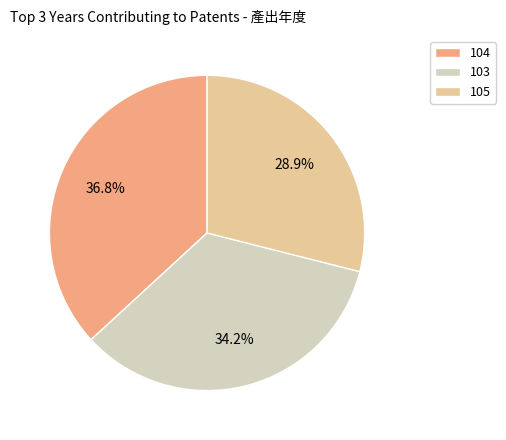

True or false: 105 accounts for 14% of the total.

False